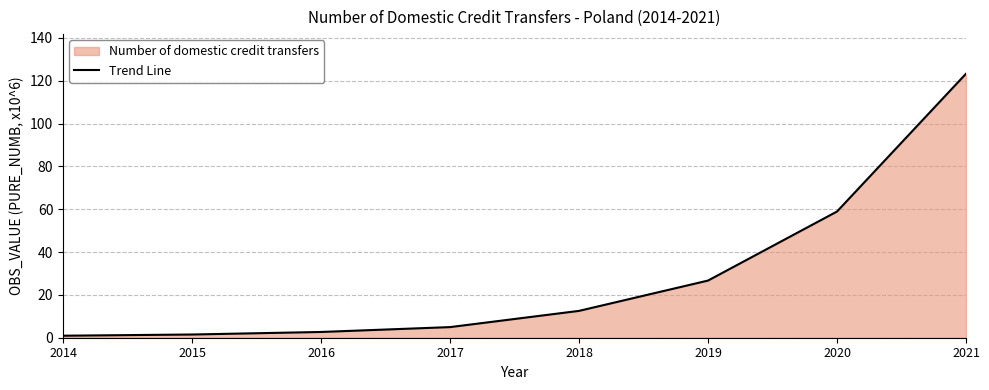

How many values are below 12?

4